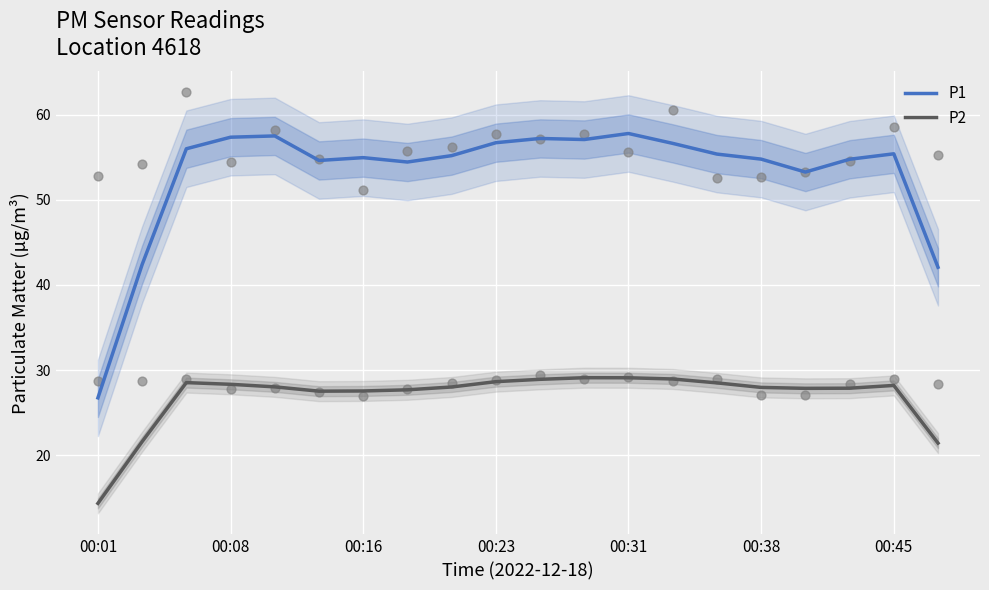

At which label does P2 reach its minimum?

00:01